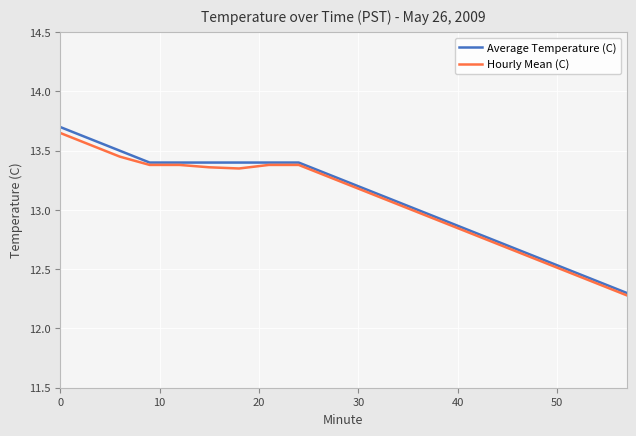

Which series has the widest spread of values?

Average Temperature (C)